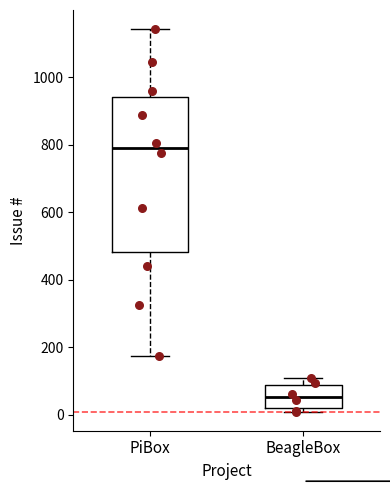

Which box's median line is the lowest?

BeagleBox